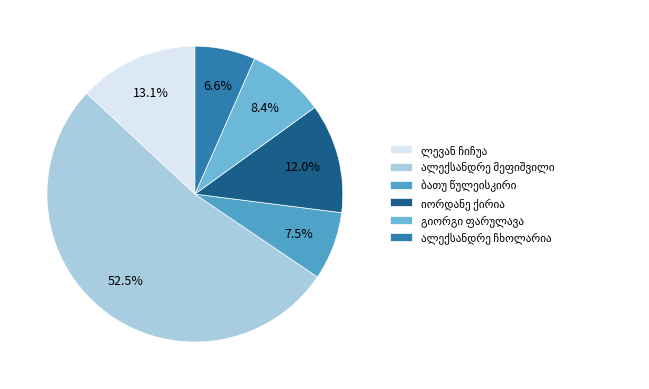

Does any single category account for the majority?

Yes